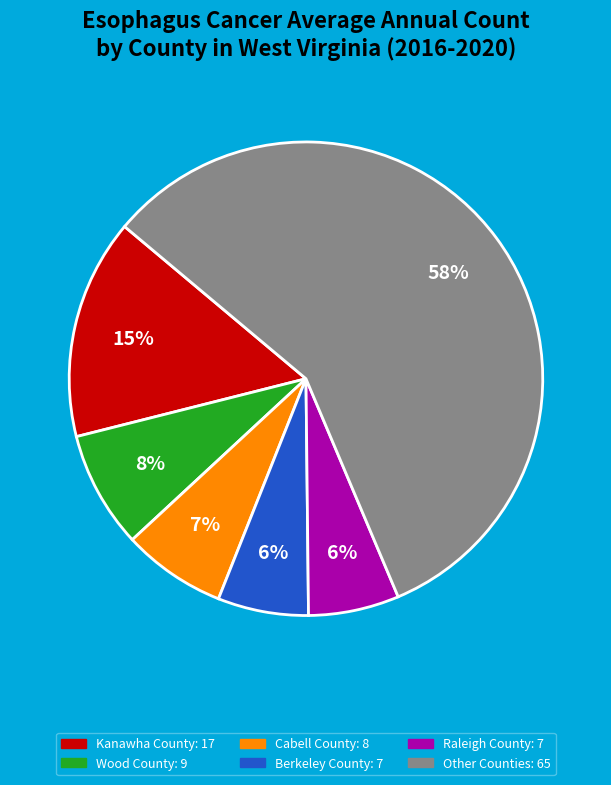

To the nearest percent, what is the average slice percentage?

17%